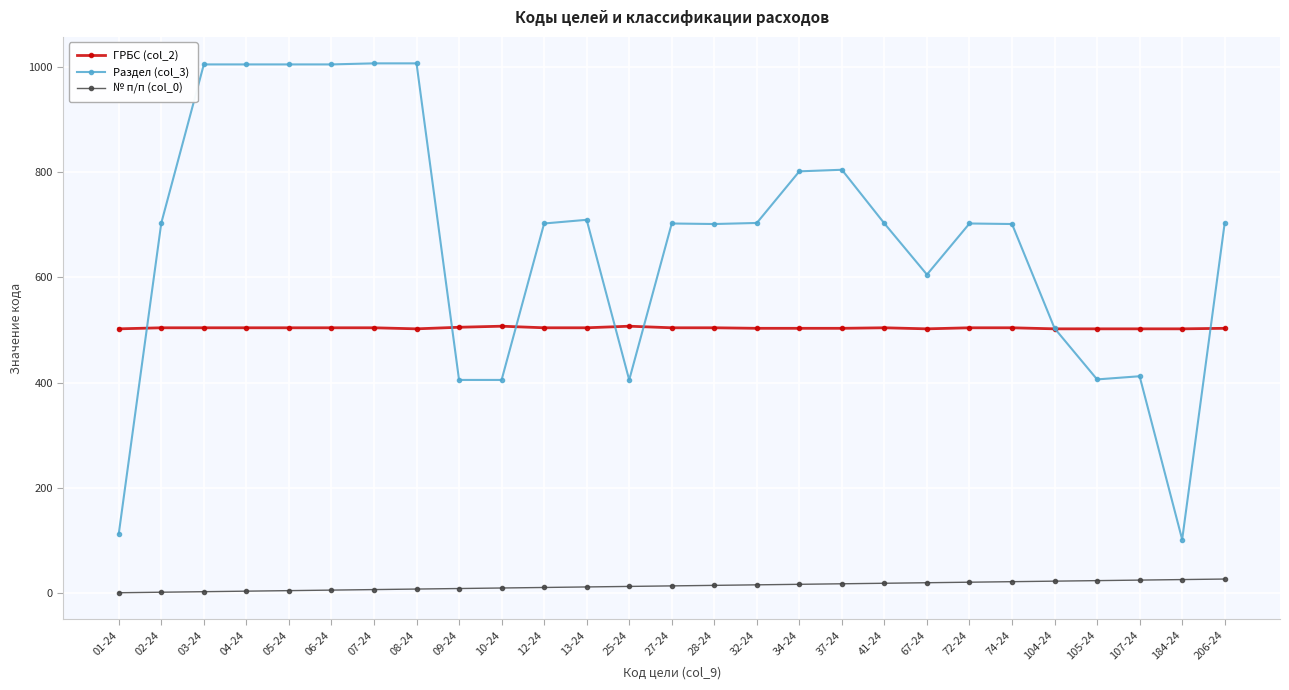

What is the difference between the second highest and minimum values in the Раздел (col_3) series?

904